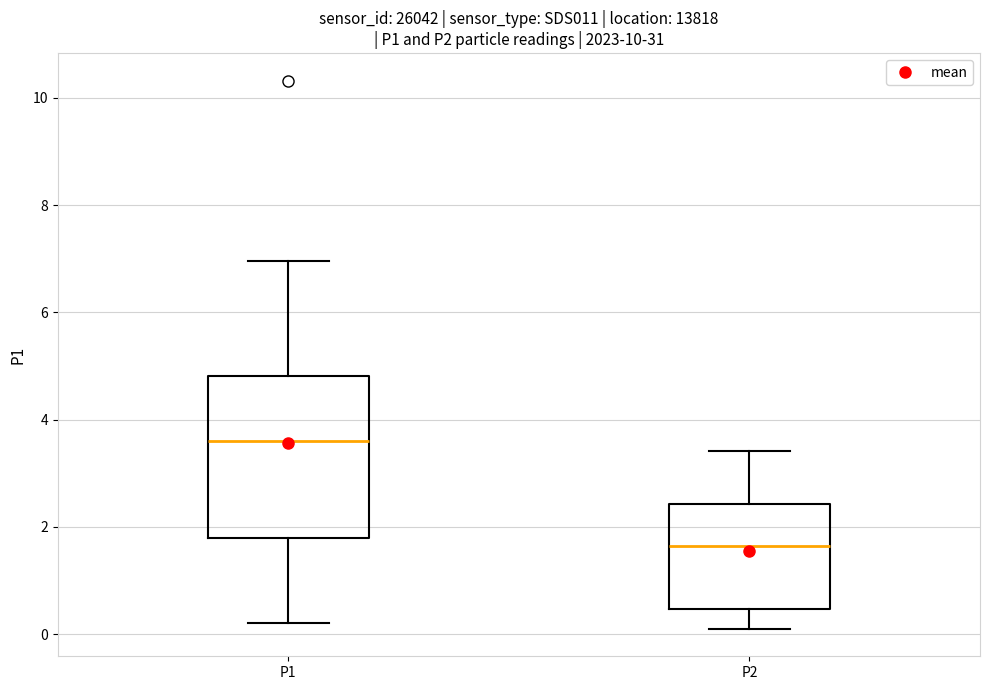

Reading left to right, read every box against the y-axis: the position of its median line, the range the box covers, and the ends of its whiskers. The values are not printed on the chart, so give them approximately, as read against the axis.

P1: median 3.6, box 1.8 to 4.8, whiskers 0.2 to 7.0
P2: median 1.6, box 0.4 to 2.4, whiskers 0.2 to 3.4